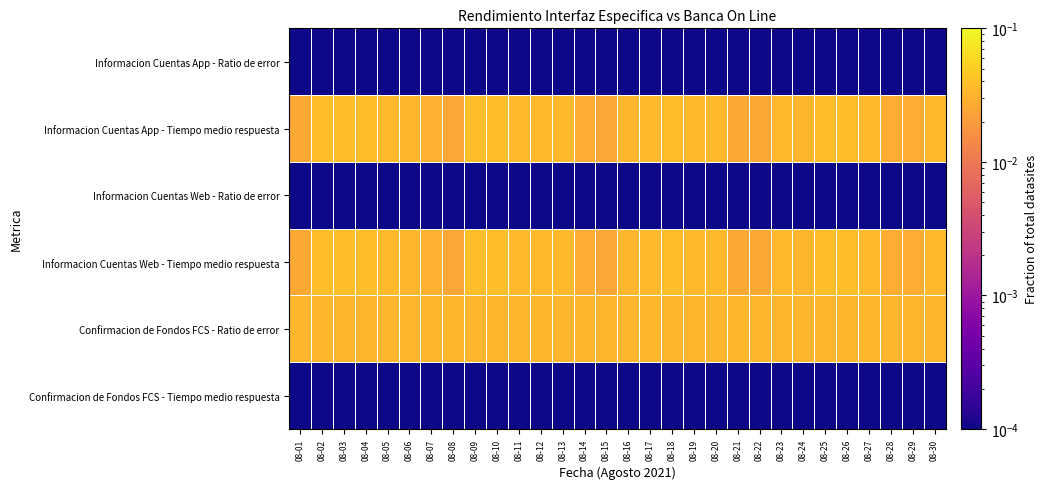

Between 08-22 and 08-01, which is larger?

08-22